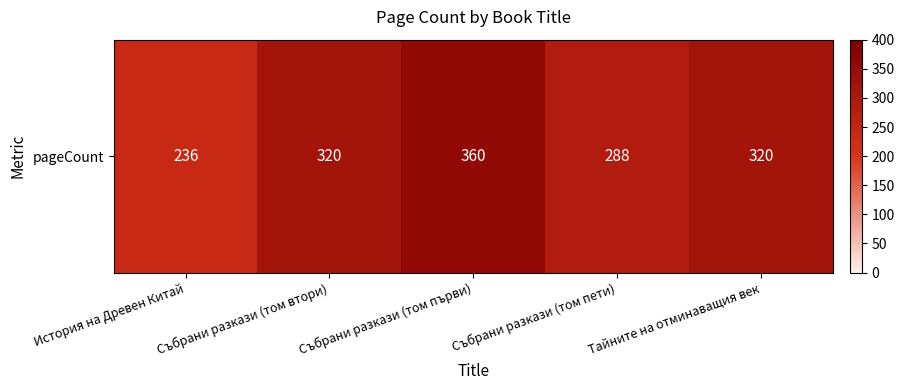

List the labels in order of value, largest first.

Събрани разкази (том първи), Събрани разкази (том втори), Тайните на отминаващия век, Събрани разкази (том пети), История на Древен Китай